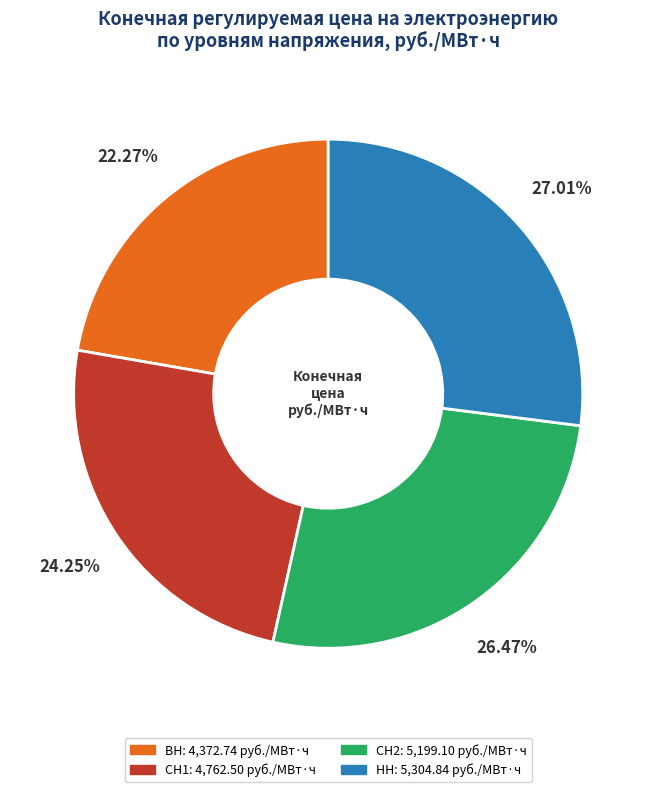

To the nearest percent, what percentage of the pie is ВН?

22%